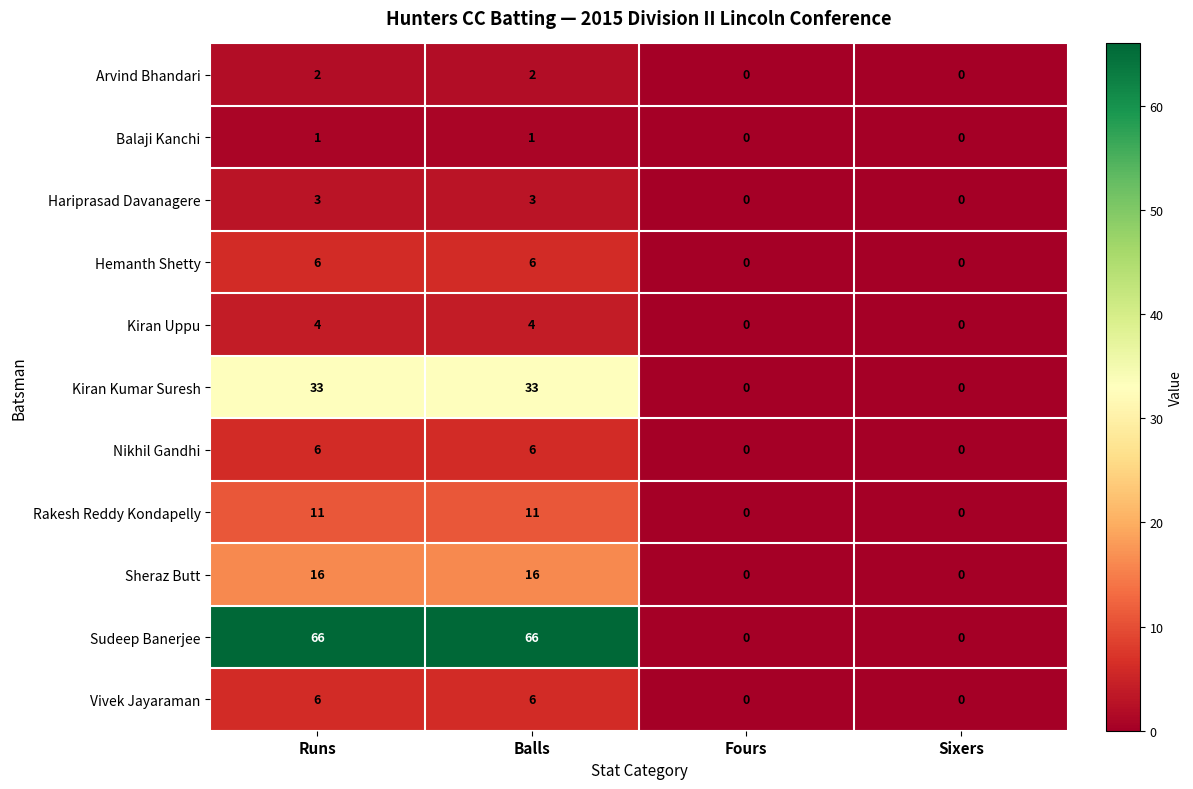

What is the highest value of the Sudeep Banerjee series?

66